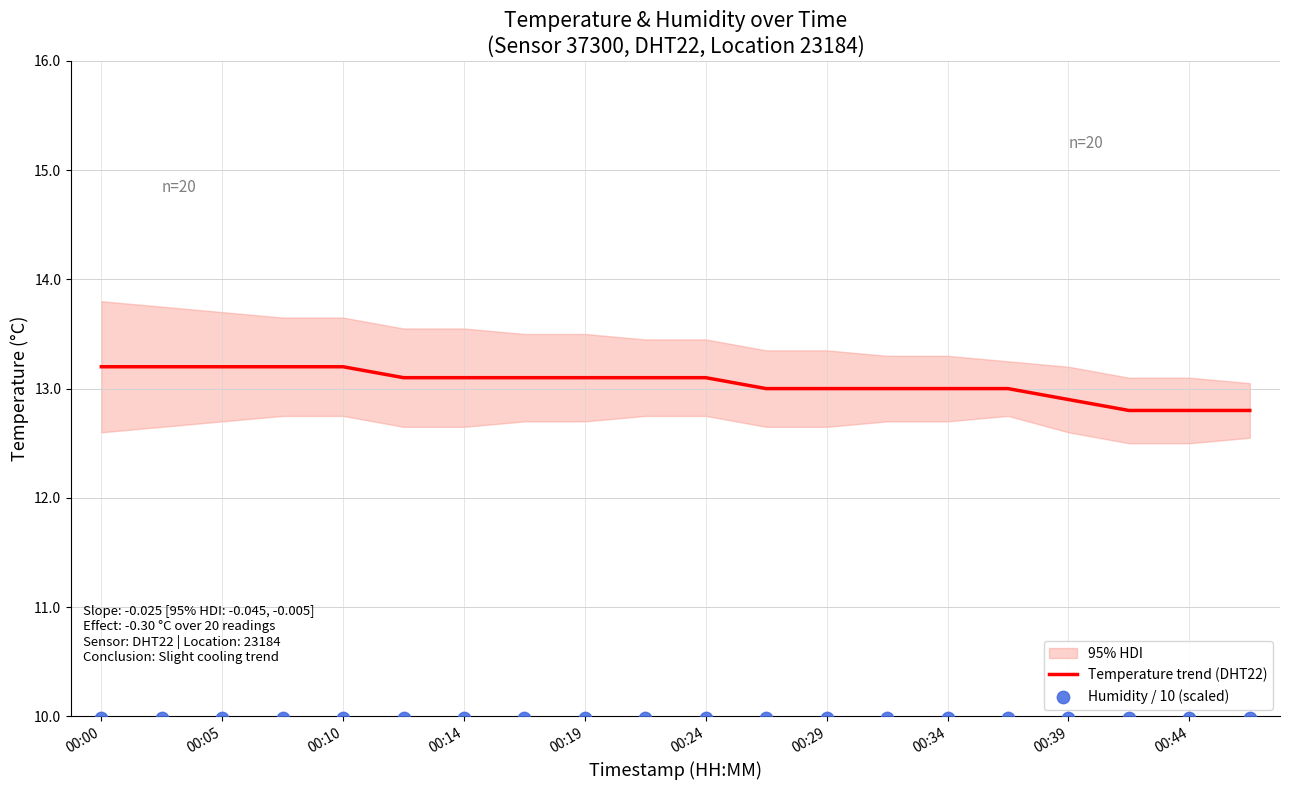

Which series has the widest spread of Y values?

Temperature trend (DHT22)